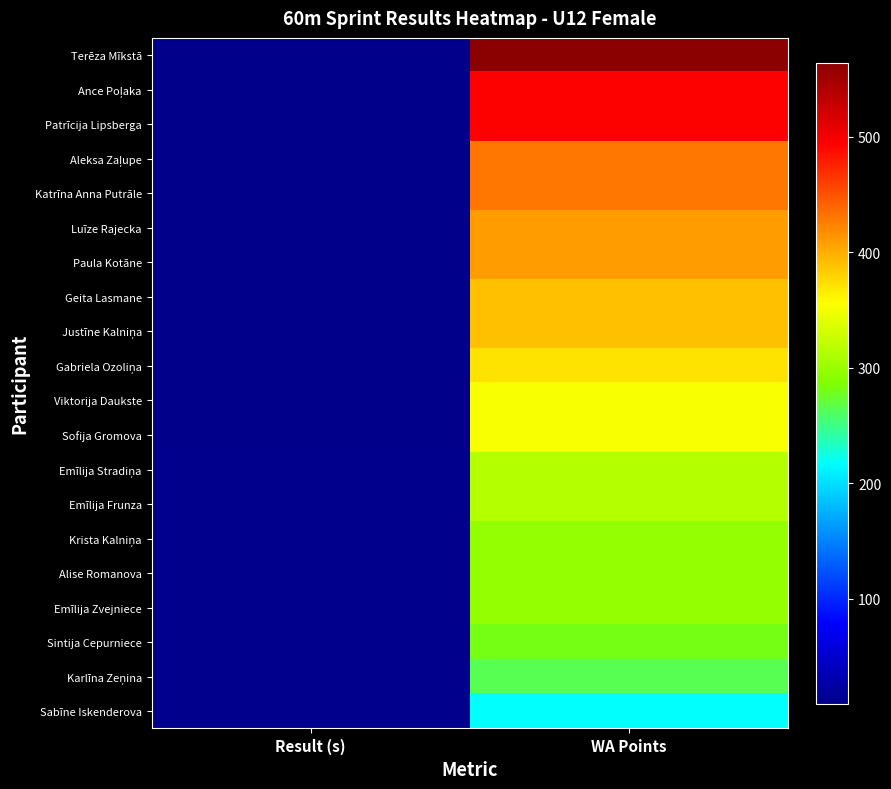

At which category is the sum across all series the highest?

WA Points